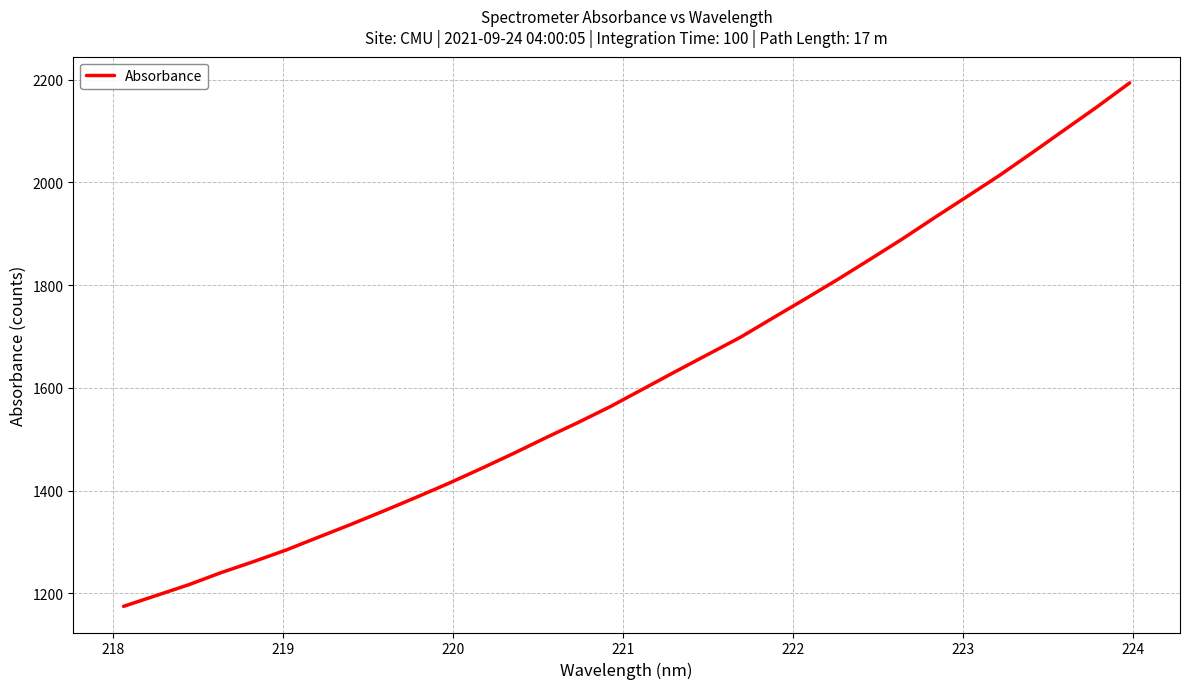

What is the minimum value shown in the chart?

1174.8